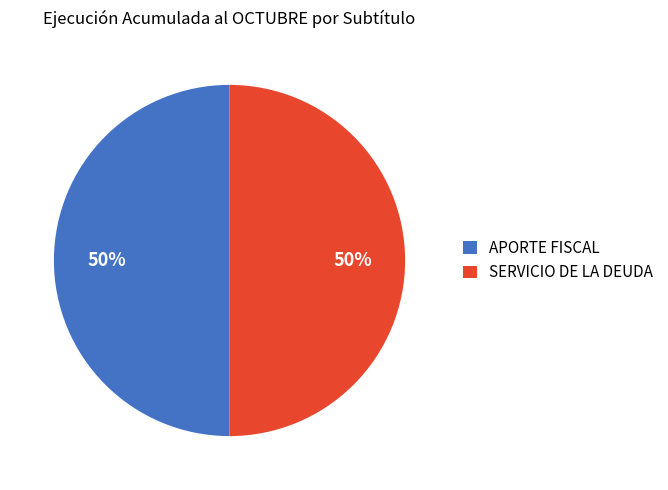

To the nearest percent, what portion does APORTE FISCAL represent?

50%